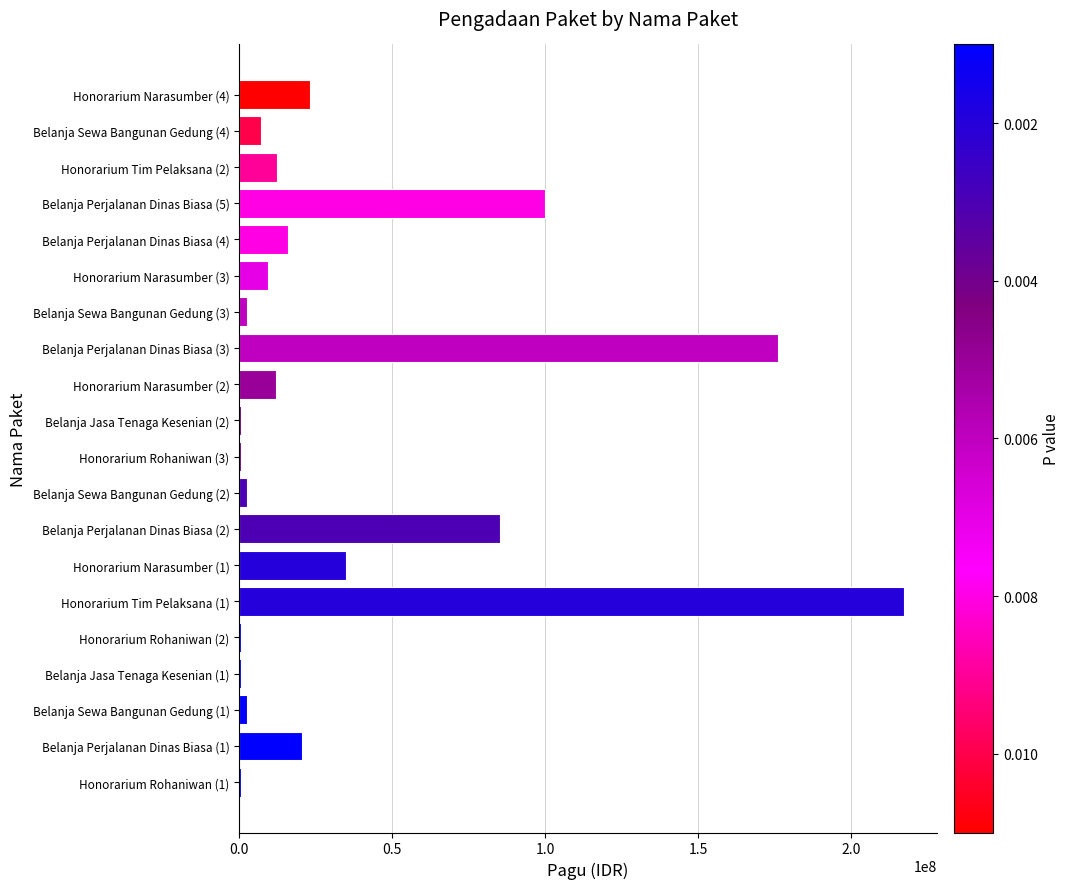

The value at Belanja Perjalanan Dinas Biasa (2) is 31062392. True or false?

False